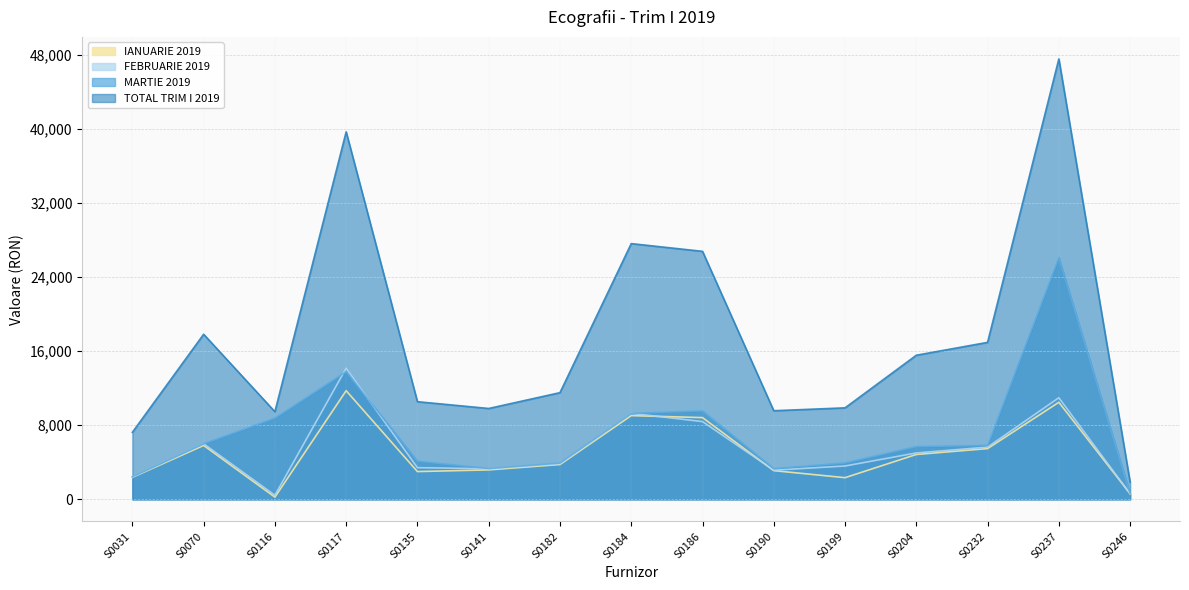

What is the average value of the MARTIE 2019 series?

7117.1